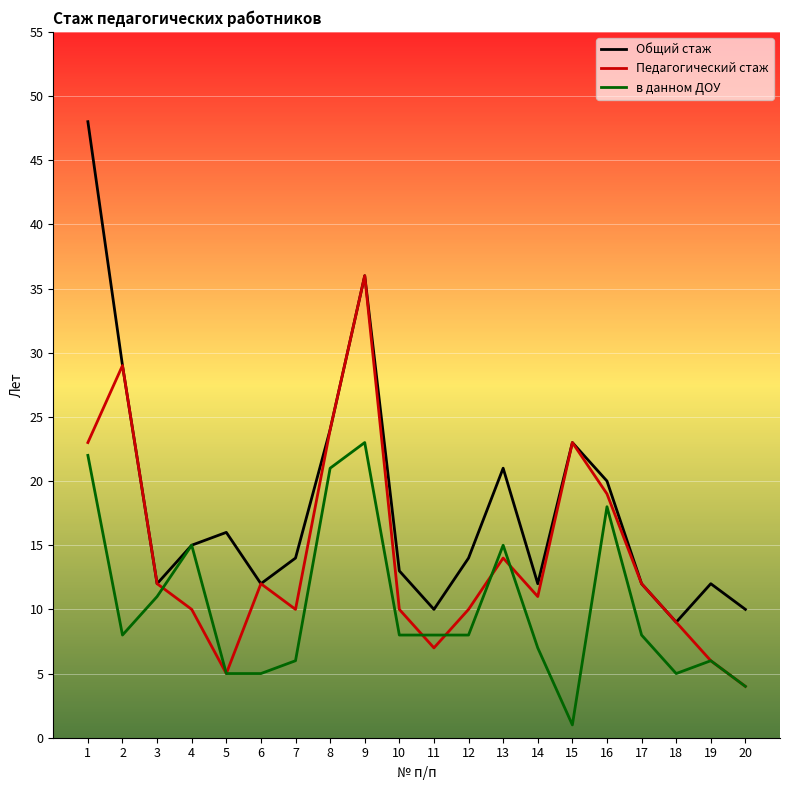

Rank the series by their maximum value, from highest to lowest.

Общий стаж, Педагогический стаж, в данном ДОУ